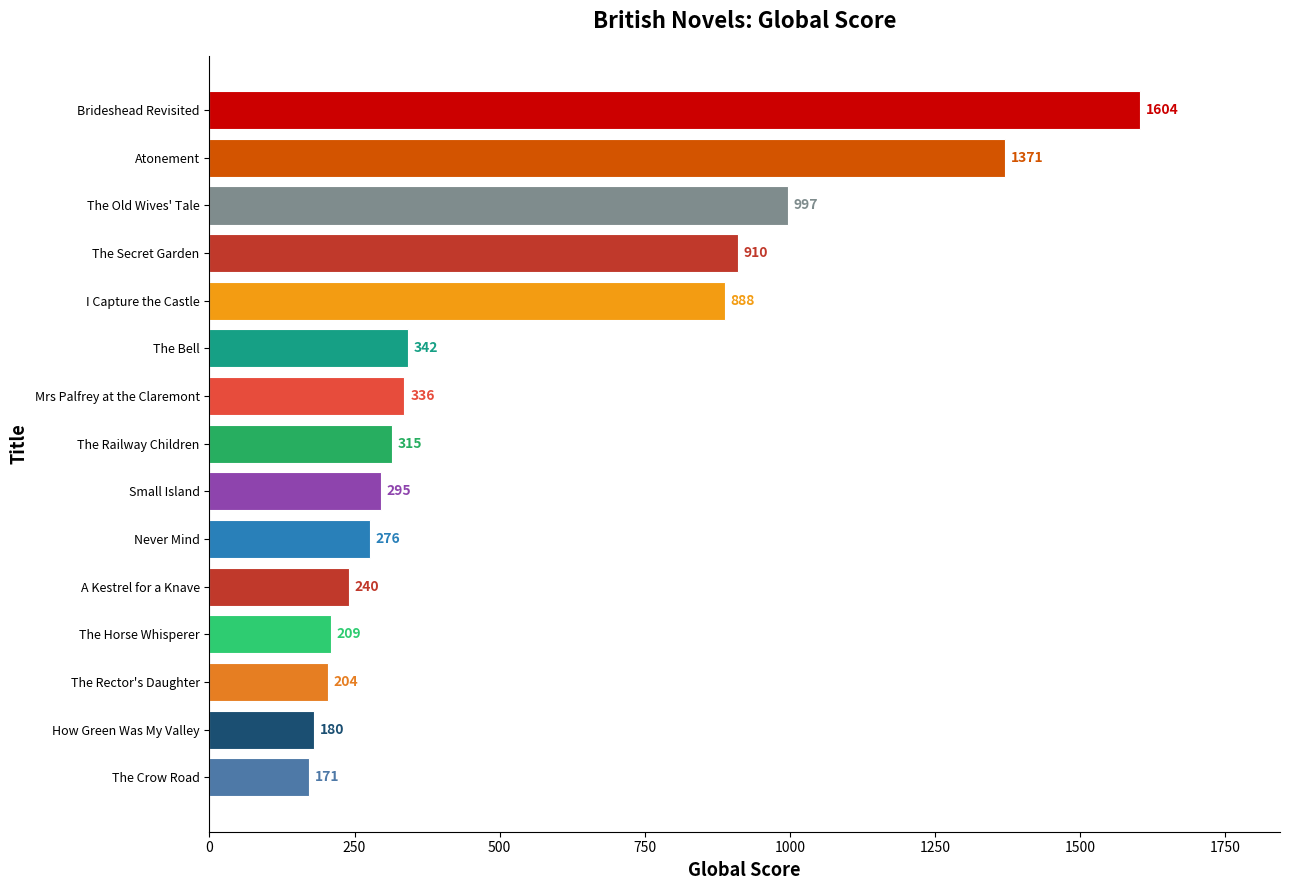

Reading top to bottom, transcribe all the data shown in this chart.

Brideshead Revisited=1604	Atonement=1371	The Old Wives' Tale=997	The Secret Garden=910	I Capture the Castle=888	The Bell=342	Mrs Palfrey at the Claremont=336	The Railway Children=315	Small Island=295	Never Mind=276	A Kestrel for a Knave=240	The Horse Whisperer=209	The Rector's Daughter=204	How Green Was My Valley=180	The Crow Road=171